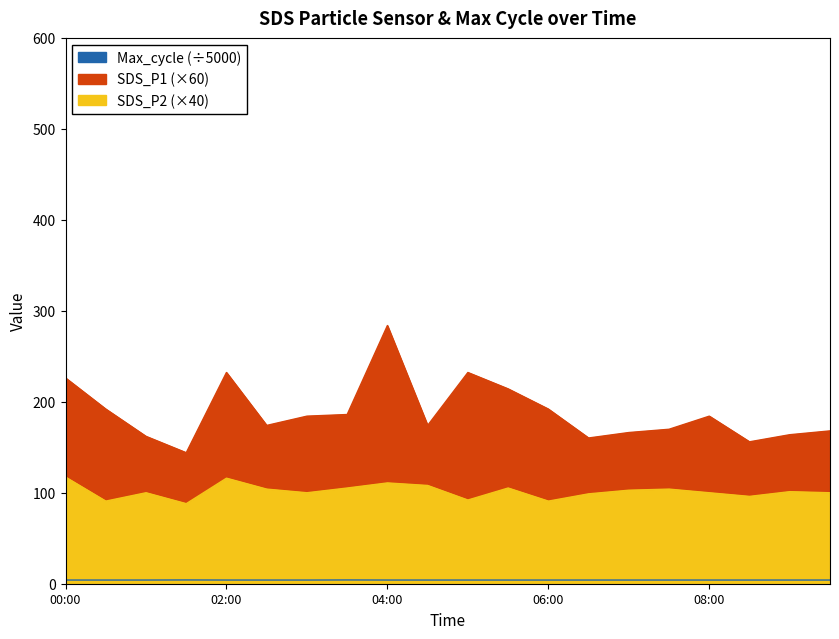

Count the Max_cycle values in the range 4 to 5.

20